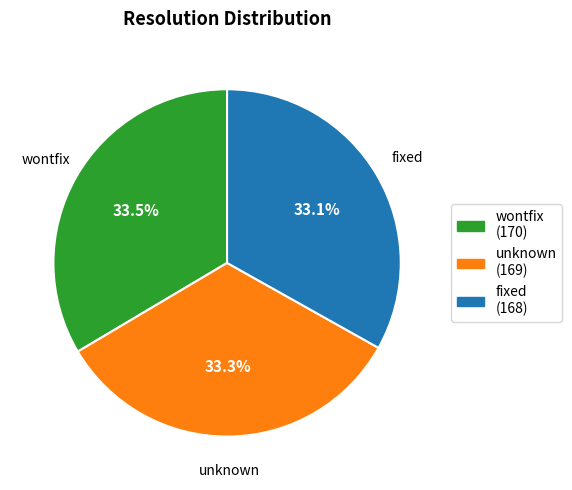

Is wontfix the majority of the pie?

No